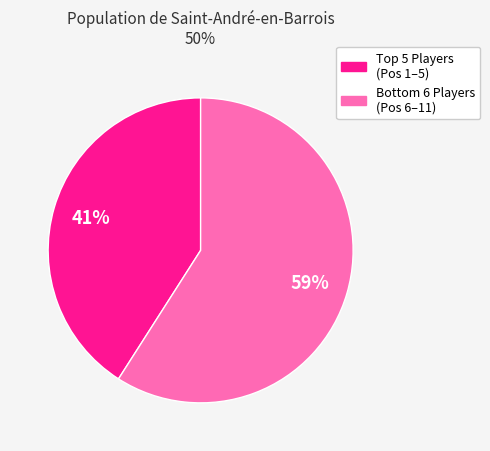

To the nearest percent, what is the difference between the largest and smallest slice percentages?

18%